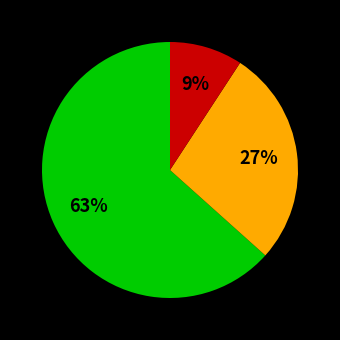

To the nearest percent, what is the average slice percentage?

33%